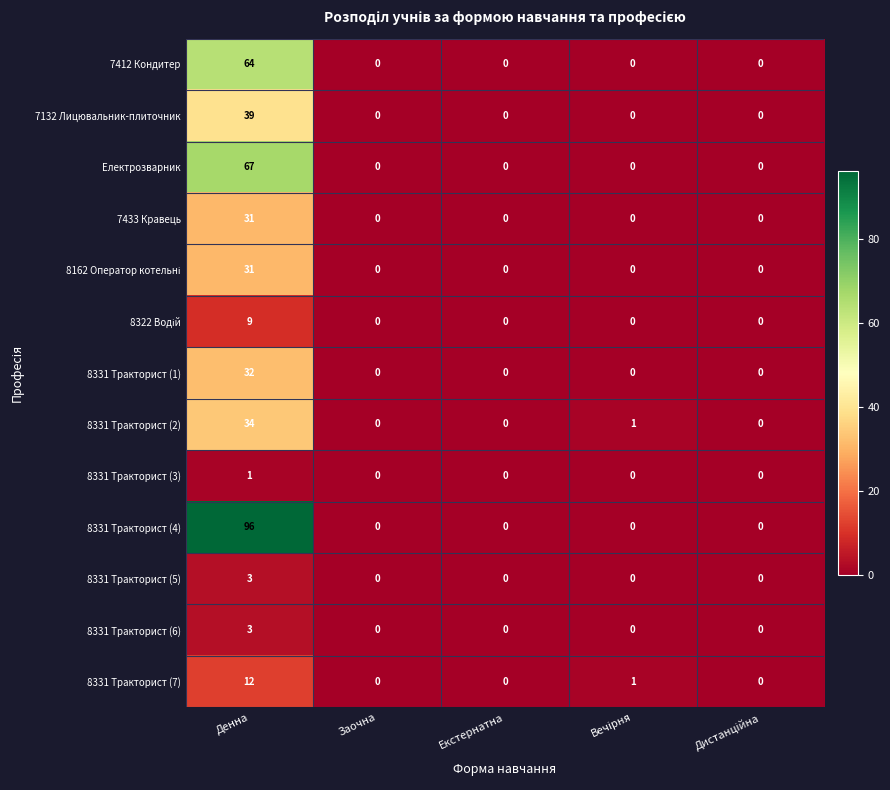

Which series has the largest total across all categories?

8331 Тракторист (4)